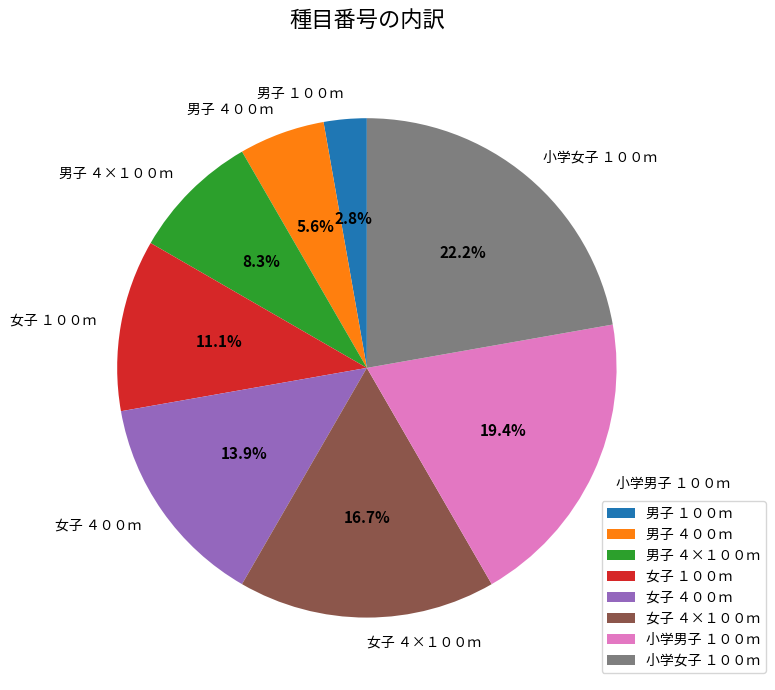

To the nearest percent, what is the difference between the largest and smallest slice percentages?

19%